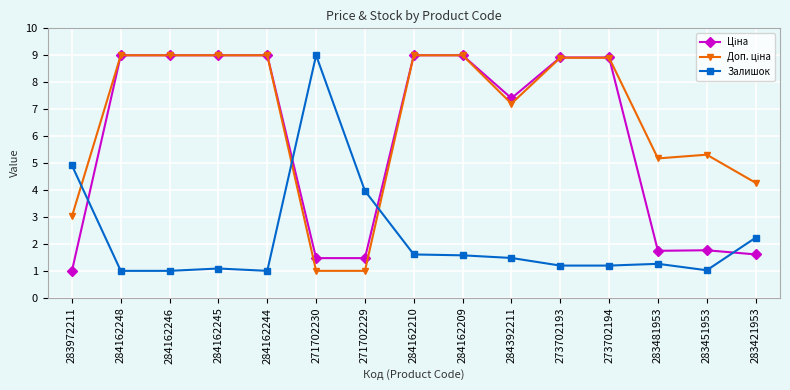

True or false: Залишок has more than 1 interior local peaks.

True